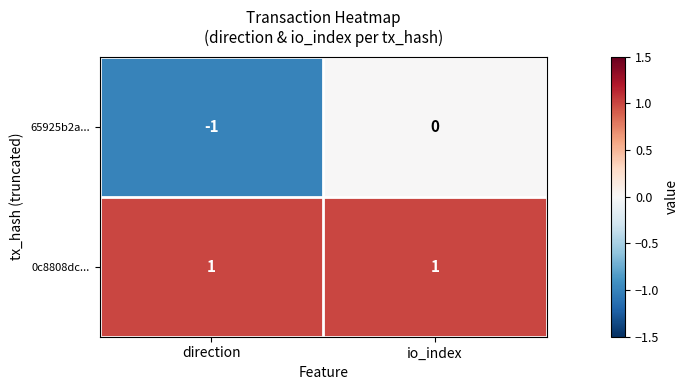

Which series has the largest range (max minus min)?

65925b2a...